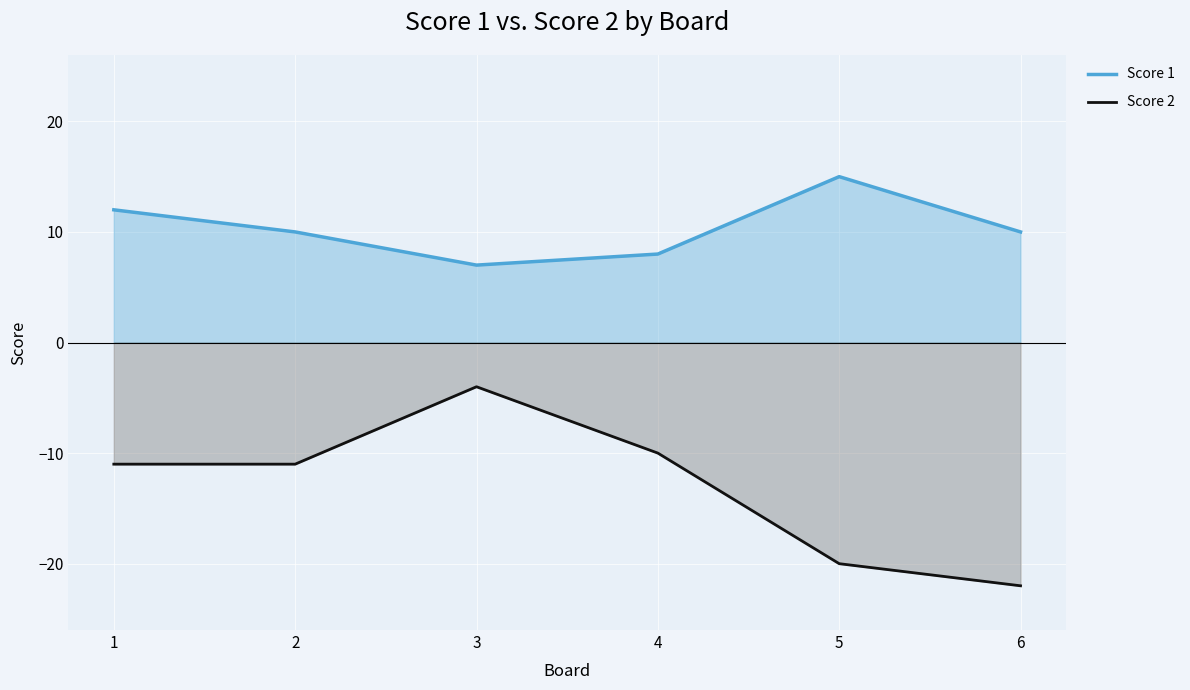

Reading left to right, extract all data points from this chart.

Score 1: 1=12	2=10	3=7	4=8	5=15	6=10
Score 2: 1=-11	2=-11	3=-4	4=-10	5=-20	6=-22